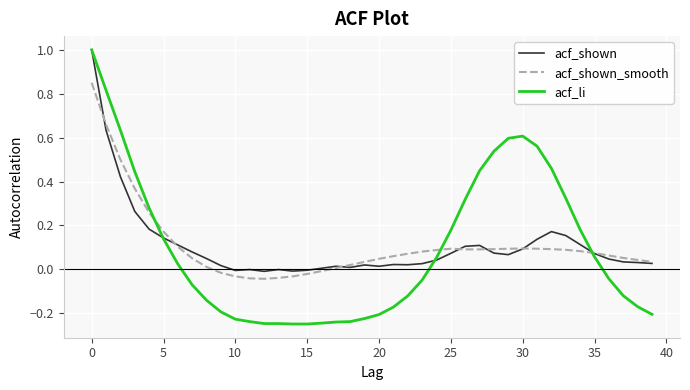

What is the difference between the maximum and minimum values in the acf_shown series?

1.0